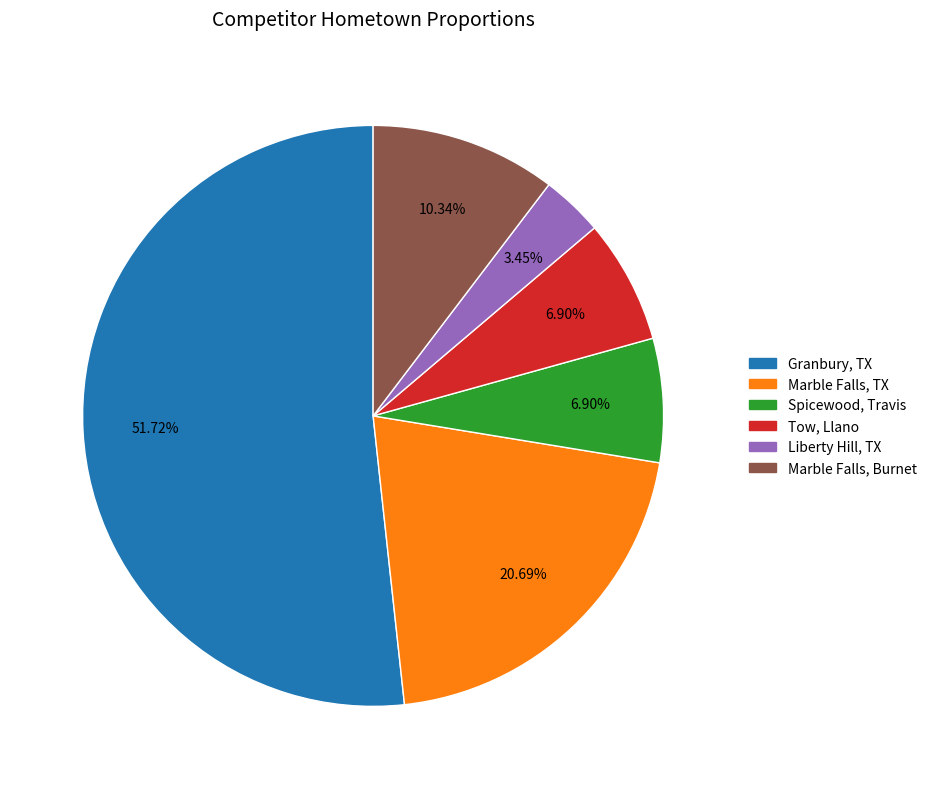

To the nearest percent, what percentage of the pie is Granbury, TX?

52%